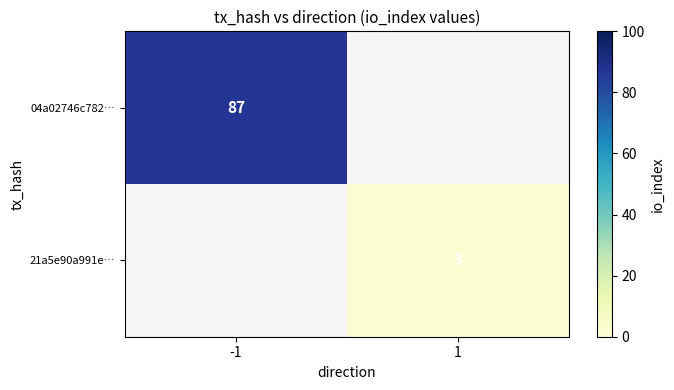

At how many categories does at least one series exceed 39?

1